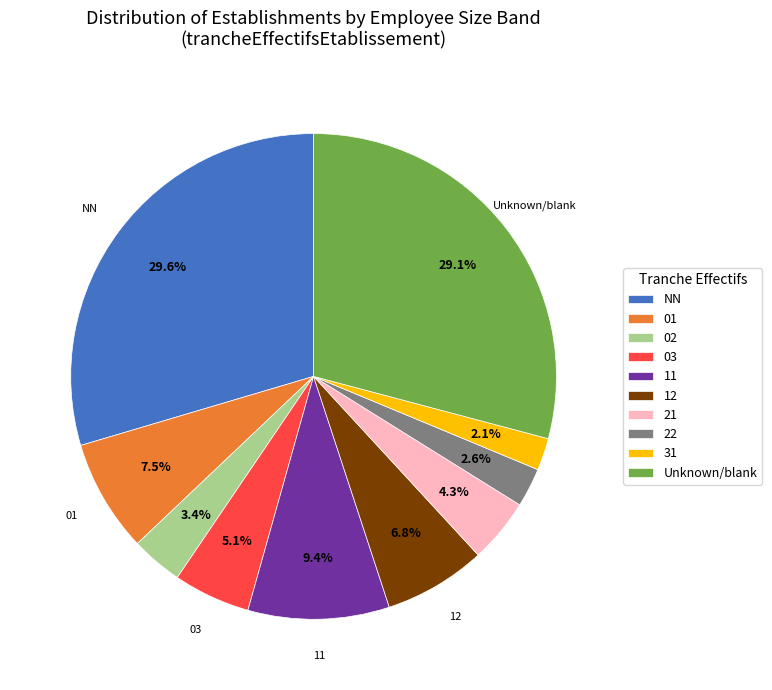

How many slices are in this pie chart?

10